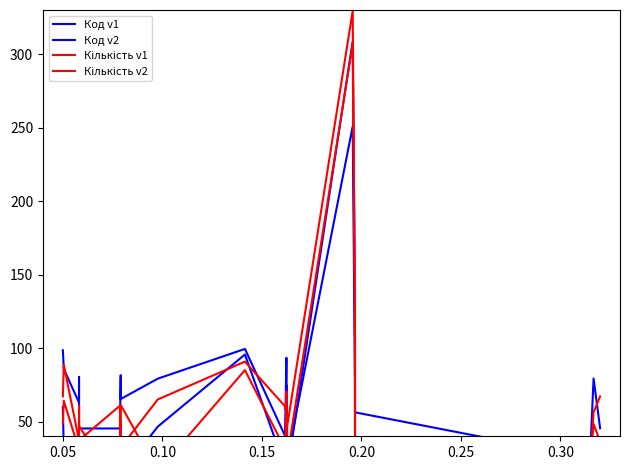

True or false: Код v2 and Кількість v1 cross at least once.

True